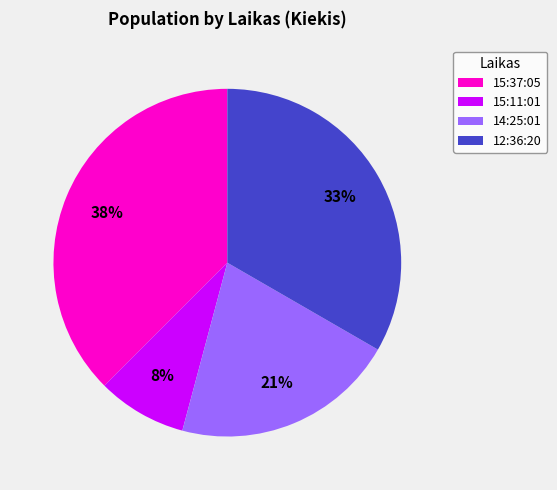

What is the ratio of the value at 12:36:20 to the value at 15:37:05?

0.9